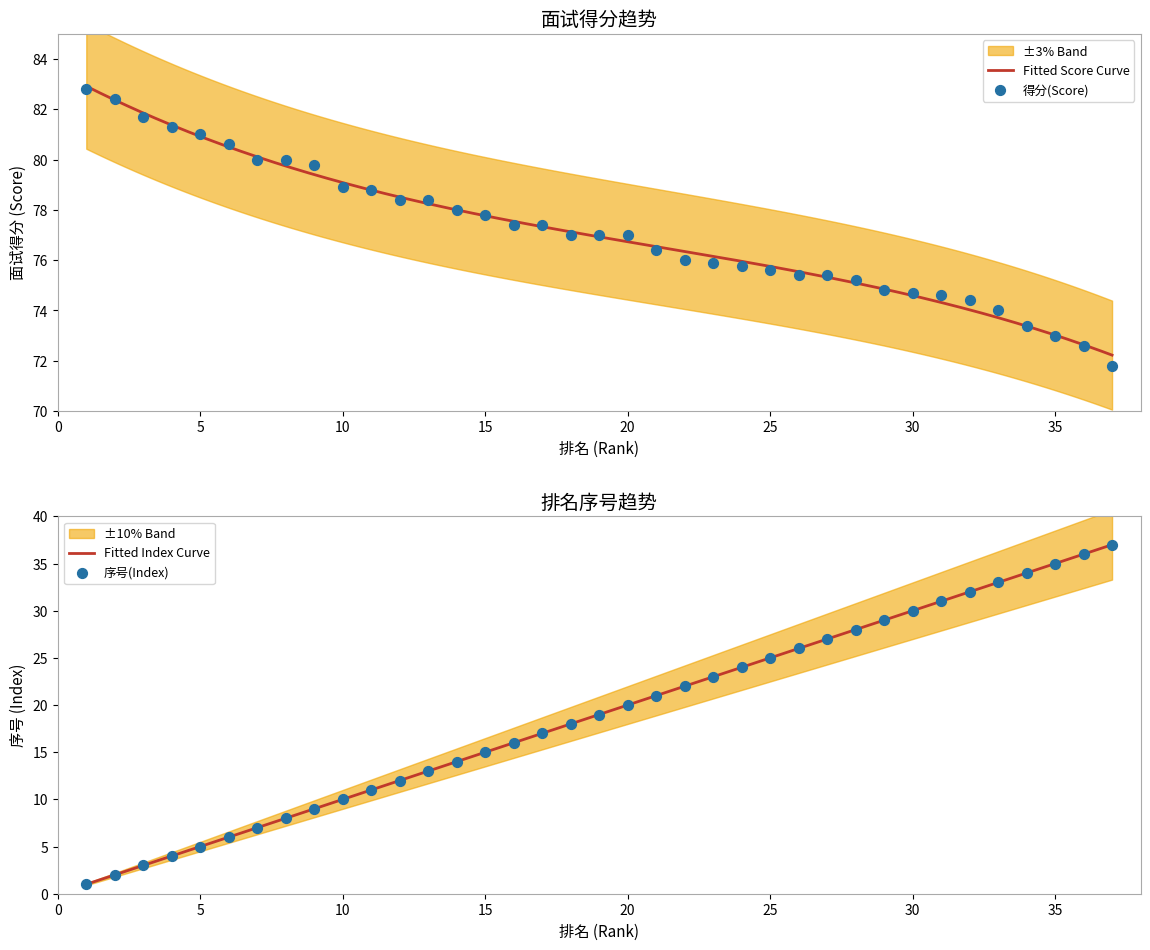

Approximately how many times larger is the value at 36 compared to 12?

0.9